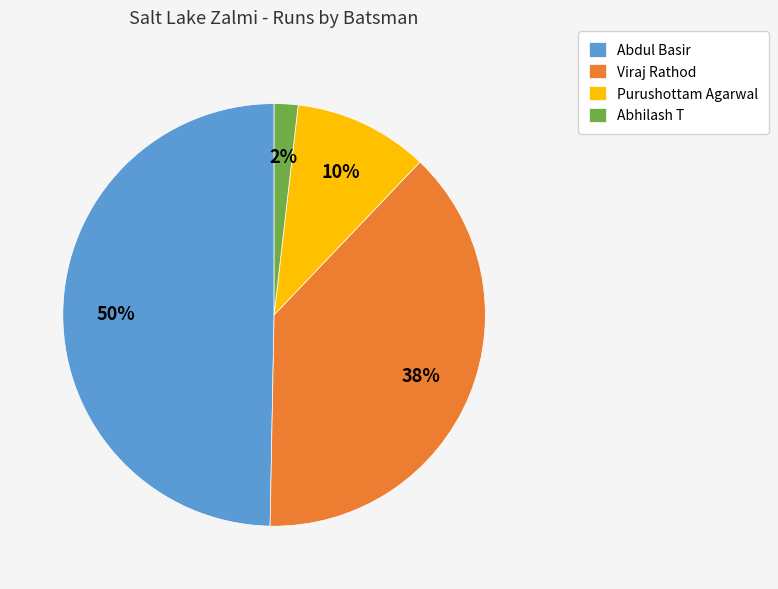

Does Viraj Rathod account for over 50% of the chart?

No